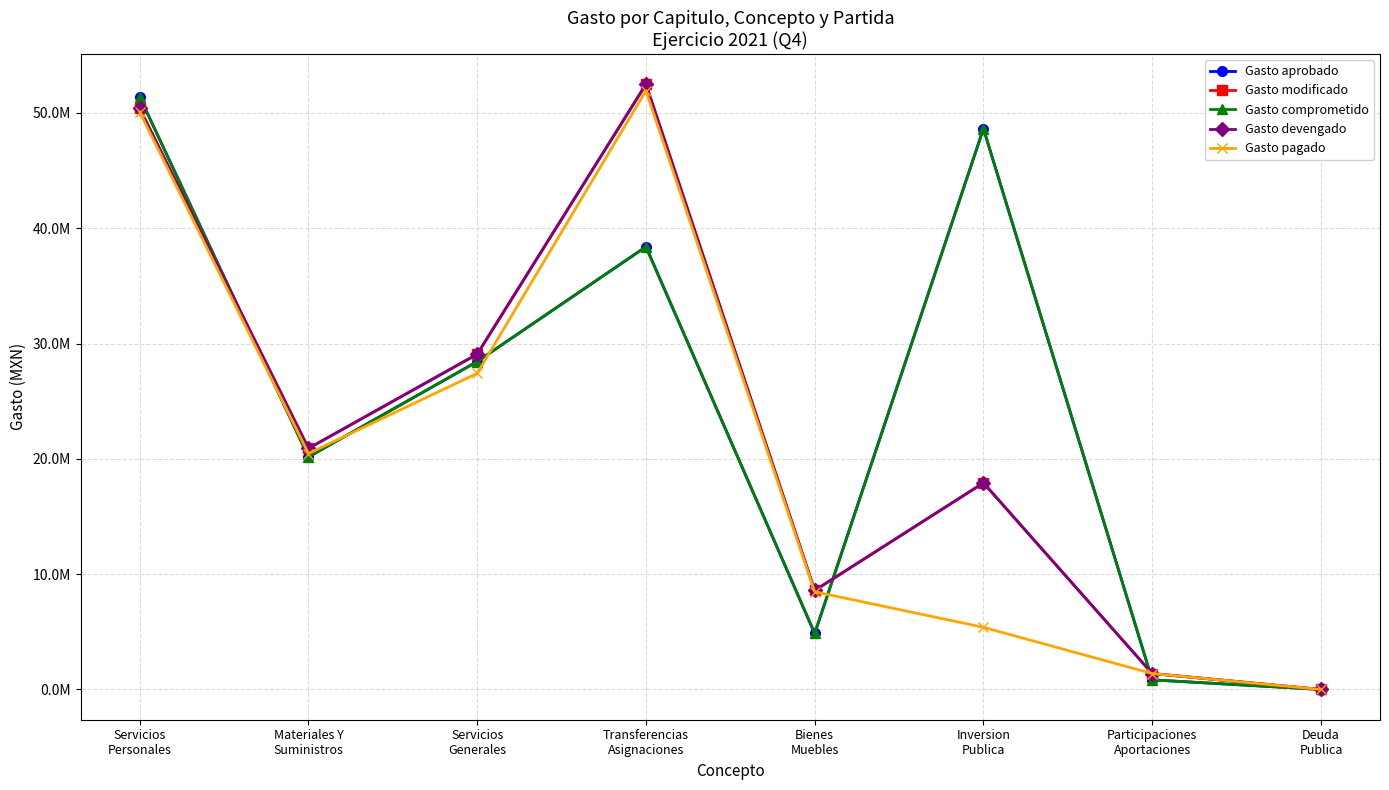

Does the chart have visible grid lines?

Yes